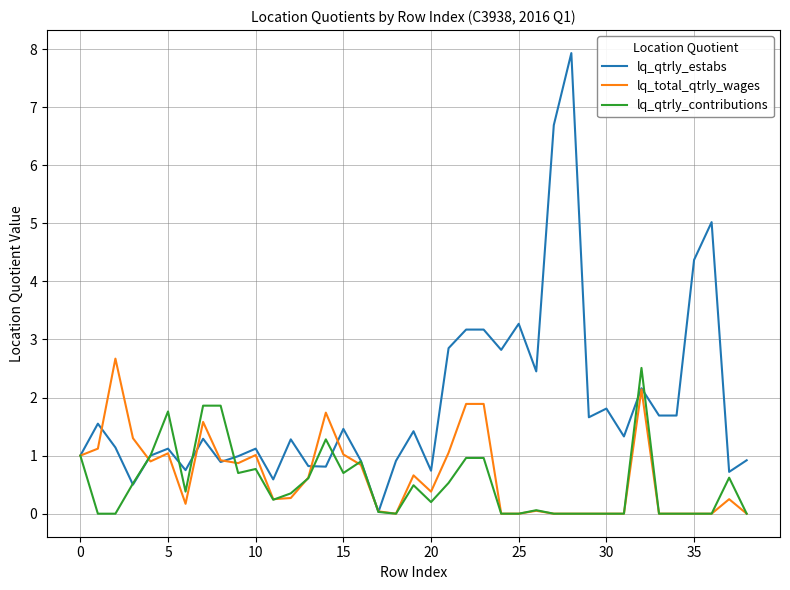

Which series has the largest total across all categories?

lq_qtrly_estabs